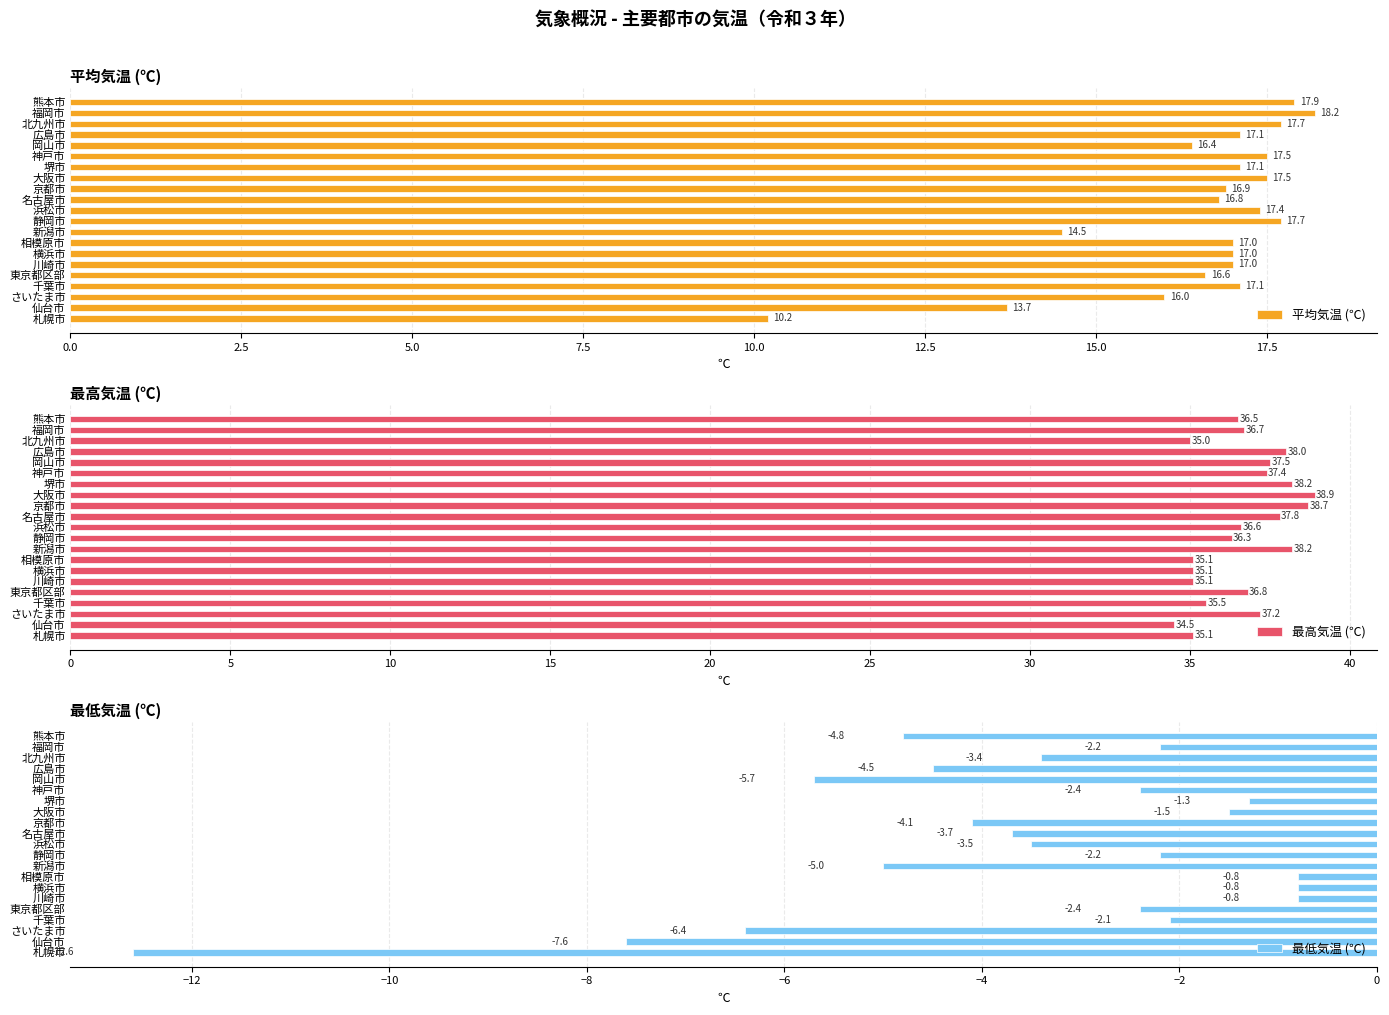

Count the number of categories in the chart.

21